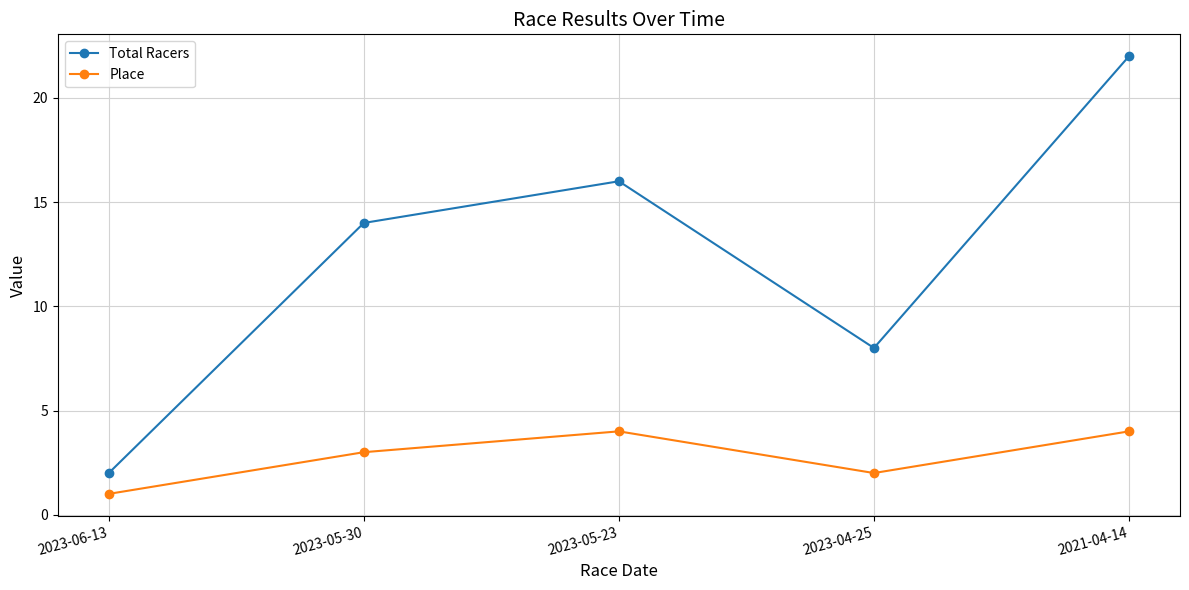

What is the highest value of the Total Racers series?

22